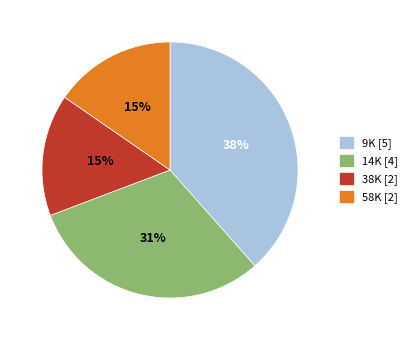

Approximately how many times larger is the value at 9K [5] compared to 14K [4]?

1.2